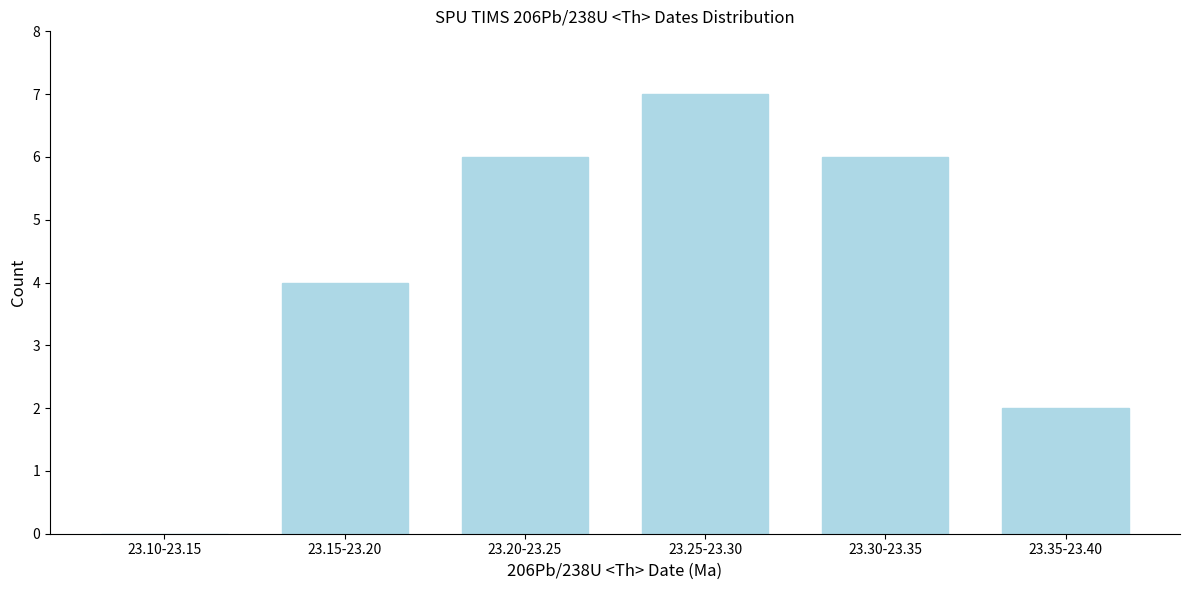

Reading left to right, what are all the values shown in this chart?

23.10-23.15=0	23.15-23.20=4	23.20-23.25=6	23.25-23.30=7	23.30-23.35=6	23.35-23.40=2